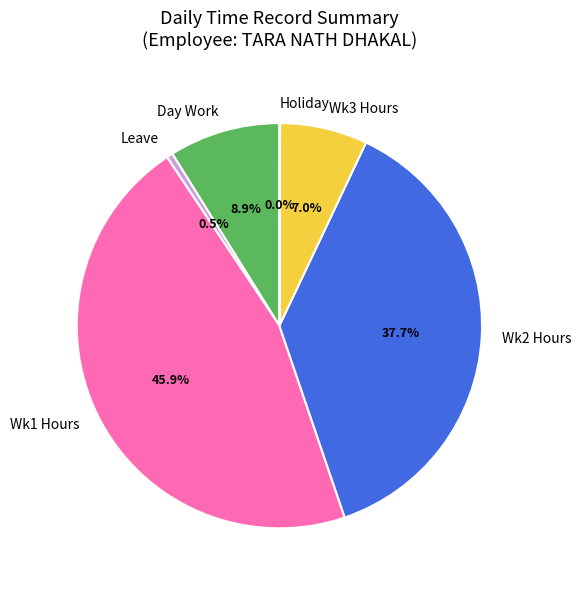

Which slice is the largest?

Wk1 Hours